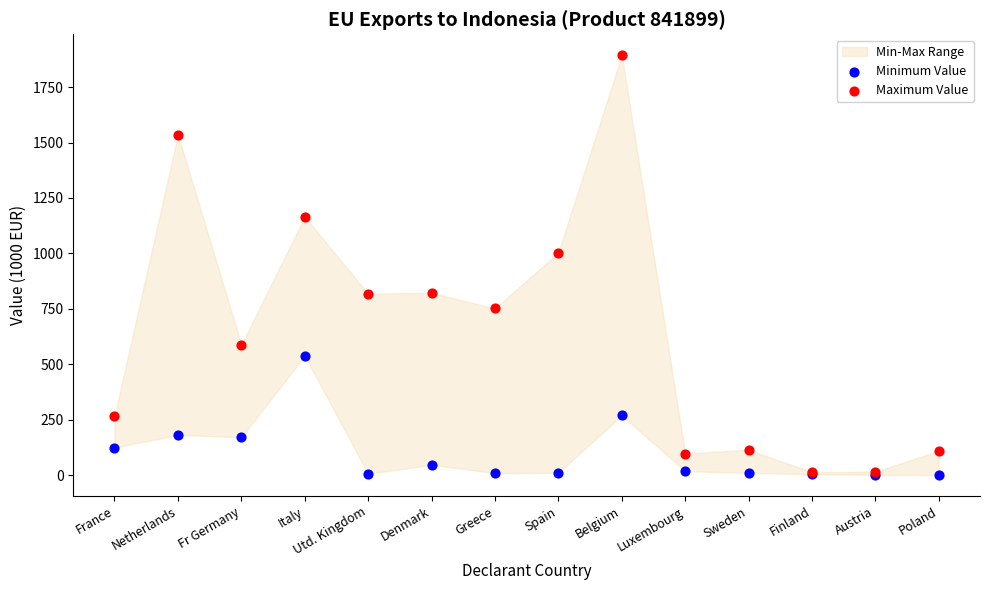

Across all series, what Y value is closest to 946?

1003.8